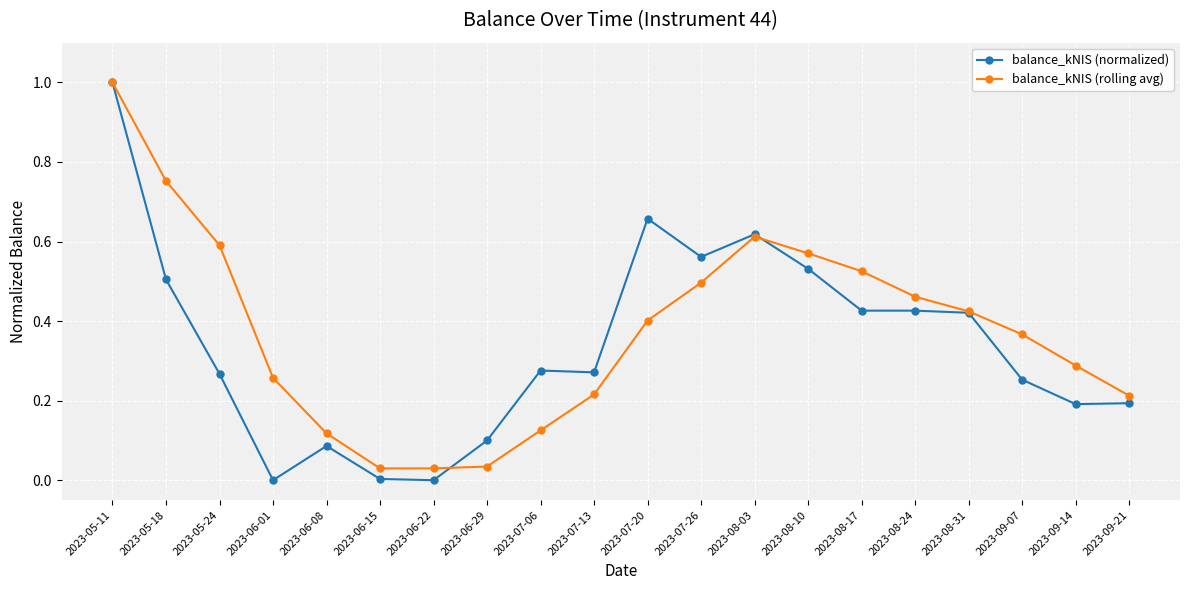

At which category does balance_kNIS (normalized) reach its first local valley?

2023-06-01